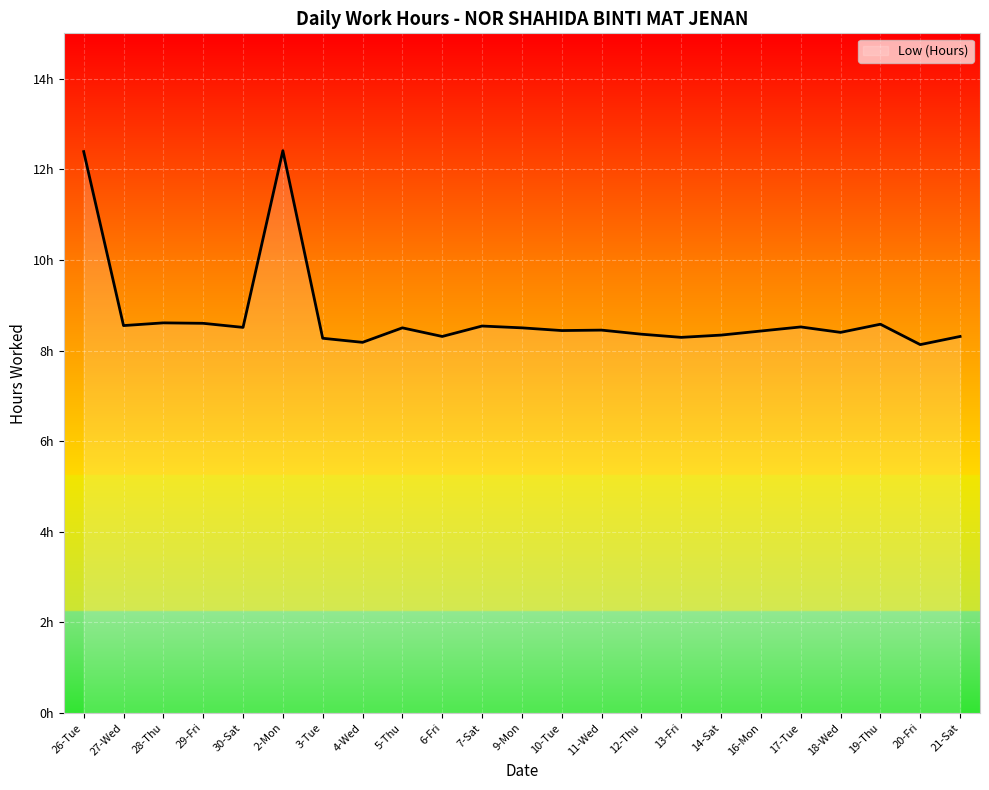

Reading right to left, list all the values displayed in this chart.

8.3	8.1	8.6	8.4	8.5	8.4	8.3	8.3	8.4	8.4	8.4	8.5	8.5	8.3	8.5	8.2	8.3	12.4	8.5	8.6	8.6	8.6	12.4